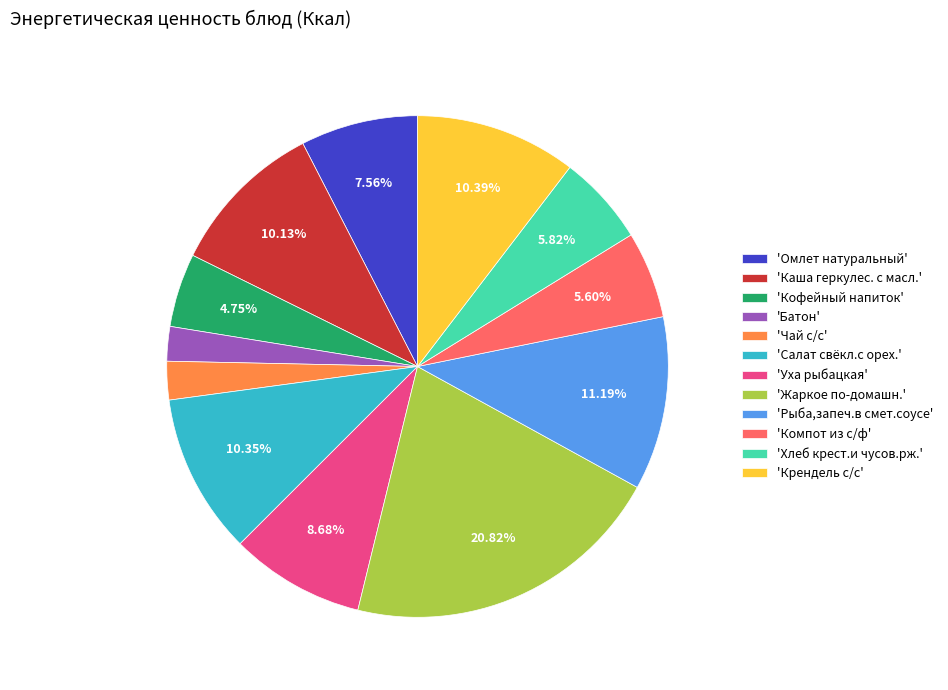

Does 'Крендель с/с' represent more than half of the total?

No